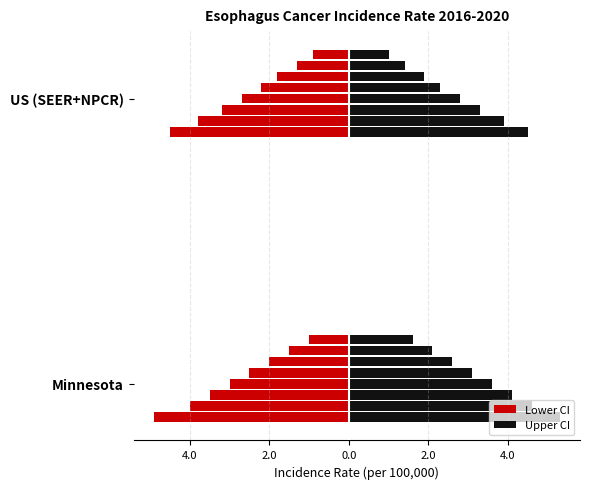

What is the sum of the Age-Adjusted Incidence Rate values at Minnesota and US (SEER+NPCR)?

9.6